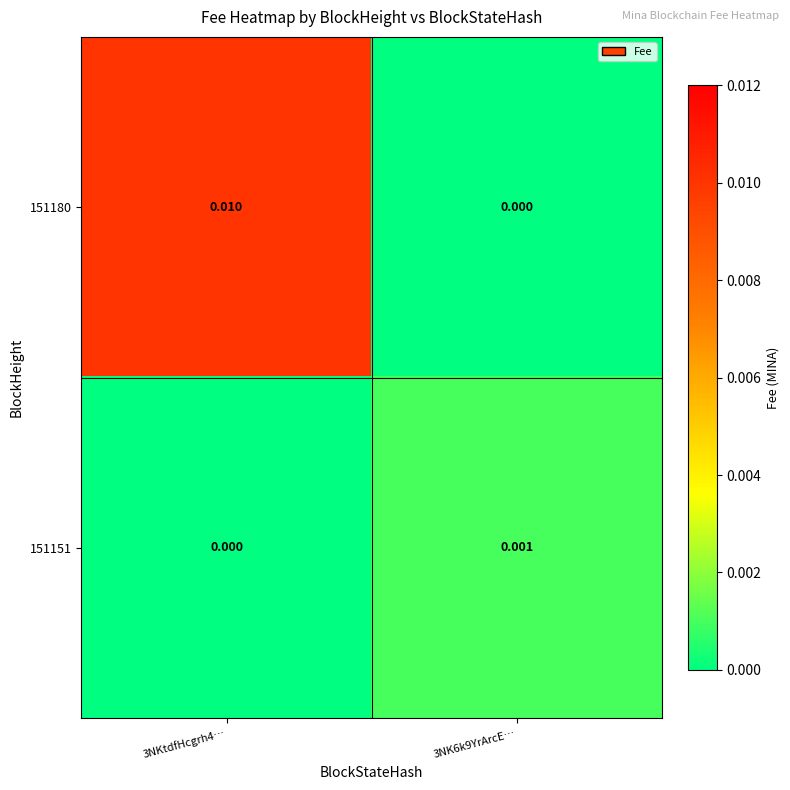

At which category is the sum across all series the highest?

3NKtdfHcgrh4…